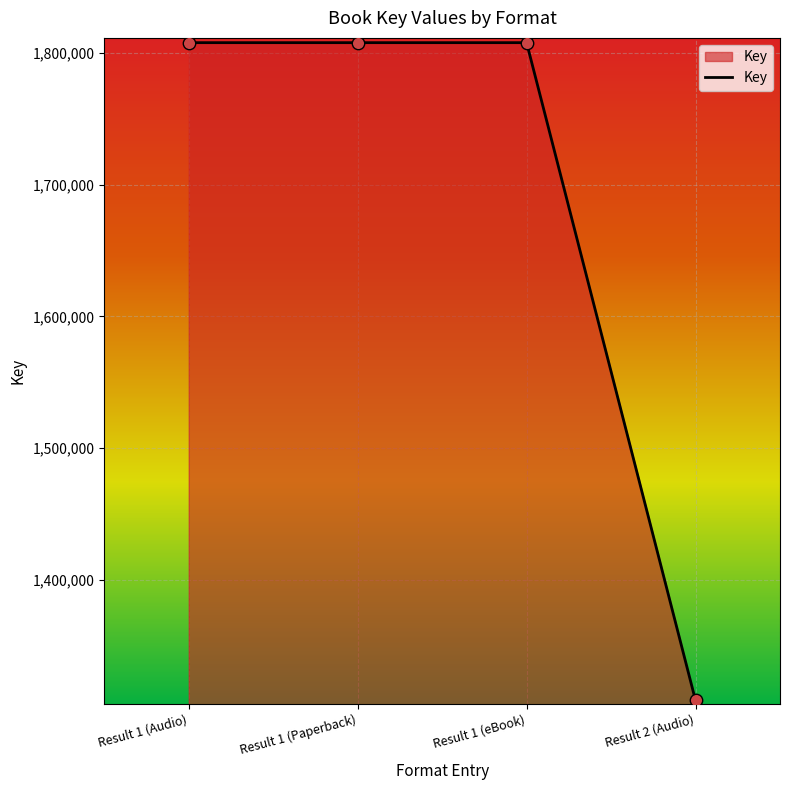

What is the change in value from Result 1 (Paperback) to Result 2 (Audio)?

-499192